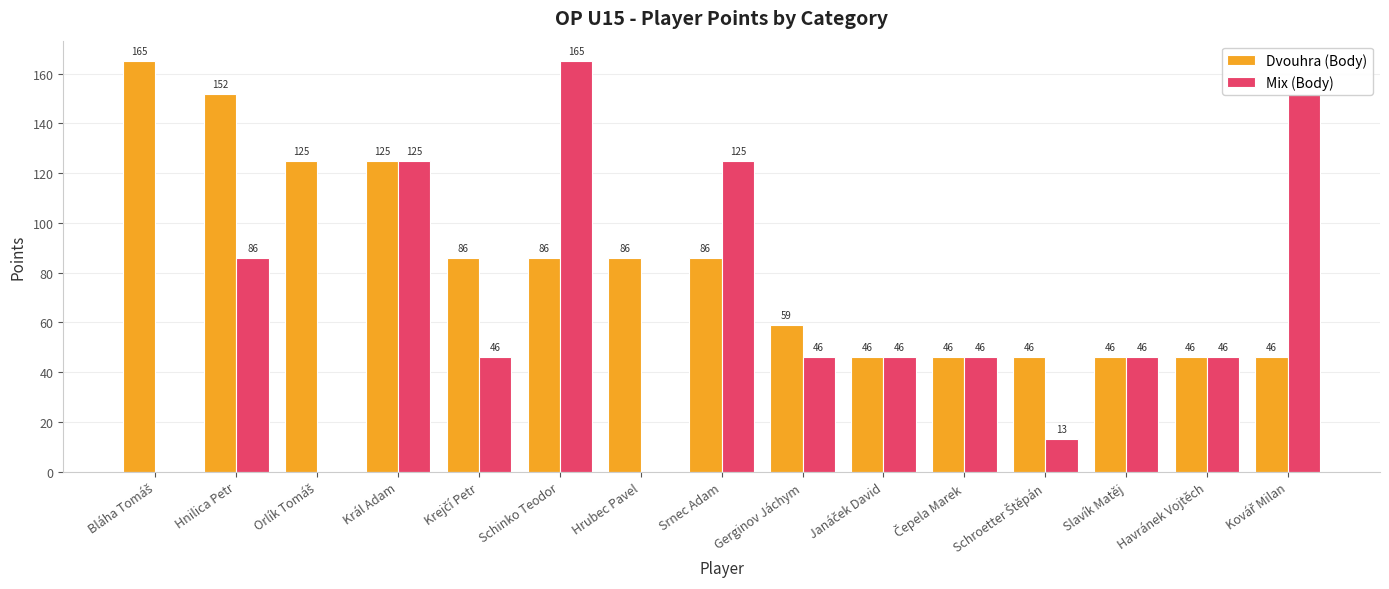

How many series are shown in this chart?

2